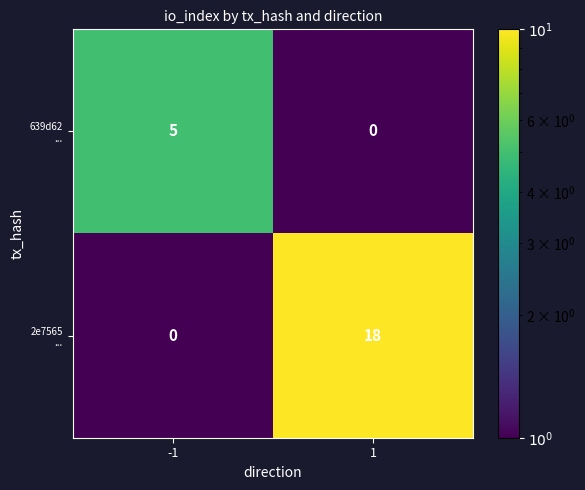

What is the difference between the highest and lowest values at -1?

5